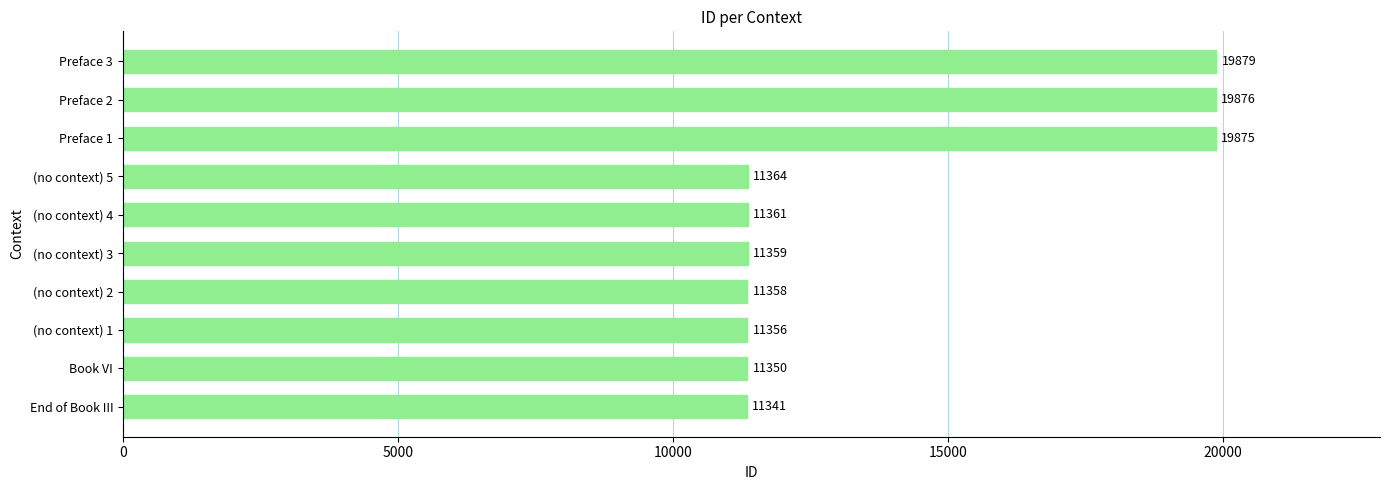

Rank the categories by value from lowest to highest.

End of Book III, Book VI, (no context) 1, (no context) 2, (no context) 3, (no context) 4, (no context) 5, Preface 1, Preface 2, Preface 3